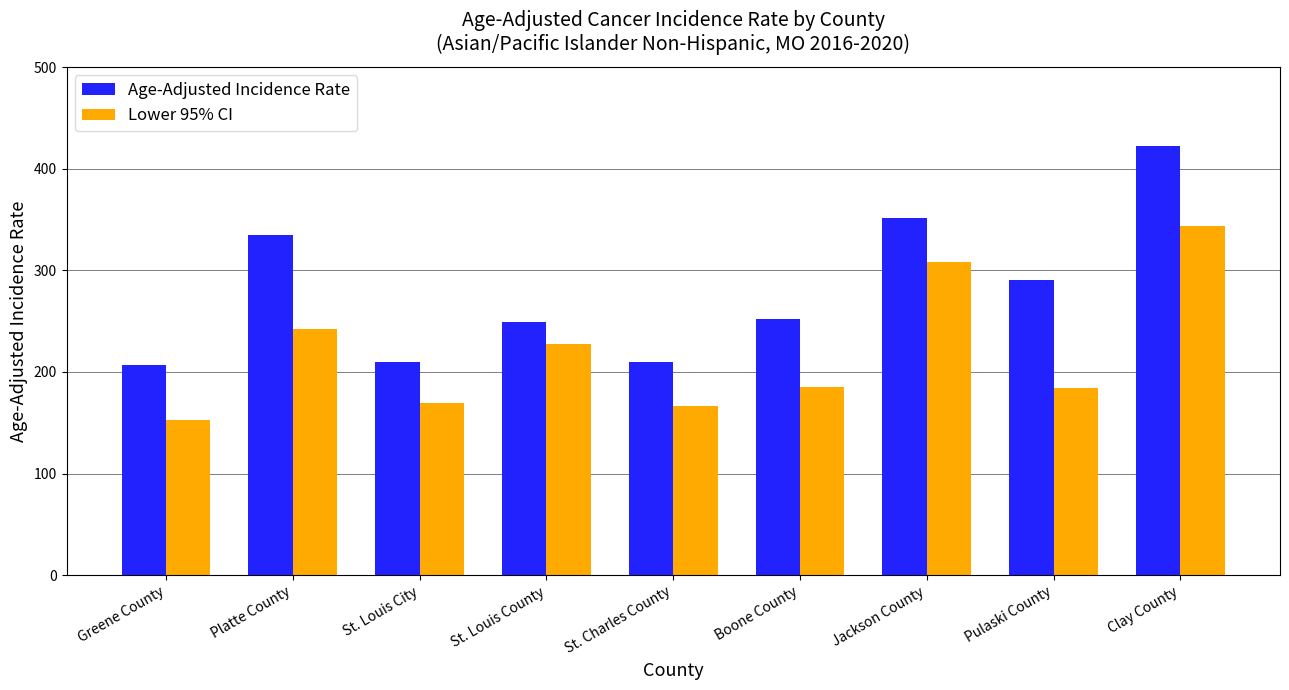

What is the difference between the maximum and minimum values in the Age-Adjusted Incidence Rate series?

215.7